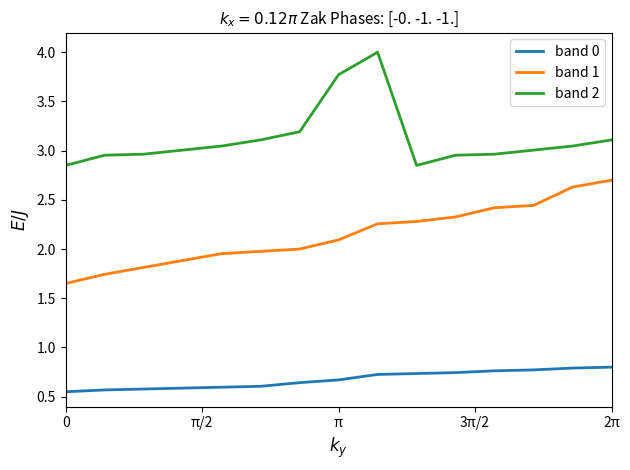

Is this an area chart (filled region under the line)?

No